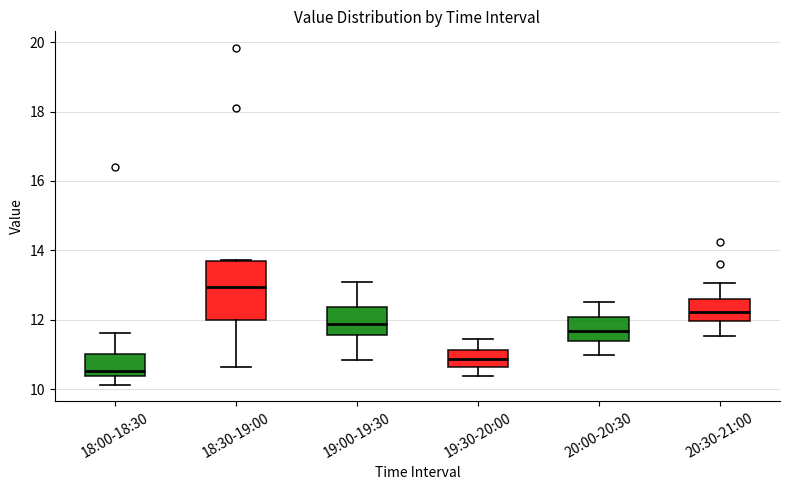

Reading left to right, transcribe this box plot: for each box, give where its median line is, the range the box spans, and where its two whiskers end, as read against the y-axis. The values are not printed on the chart, so give them approximately, as read against the axis.

18:00-18:30: median 10.6, box 10.4 to 11.0, whiskers 10.2 to 11.6
18:30-19:00: median 13.0, box 12.0 to 13.8, whiskers 10.6 to 13.8
19:00-19:30: median 11.8, box 11.6 to 12.4, whiskers 10.8 to 13.2
19:30-20:00: median 10.8, box 10.6 to 11.2, whiskers 10.4 to 11.4
20:00-20:30: median 11.6, box 11.4 to 12.0, whiskers 11.0 to 12.6
20:30-21:00: median 12.2, box 12.0 to 12.6, whiskers 11.6 to 13.0